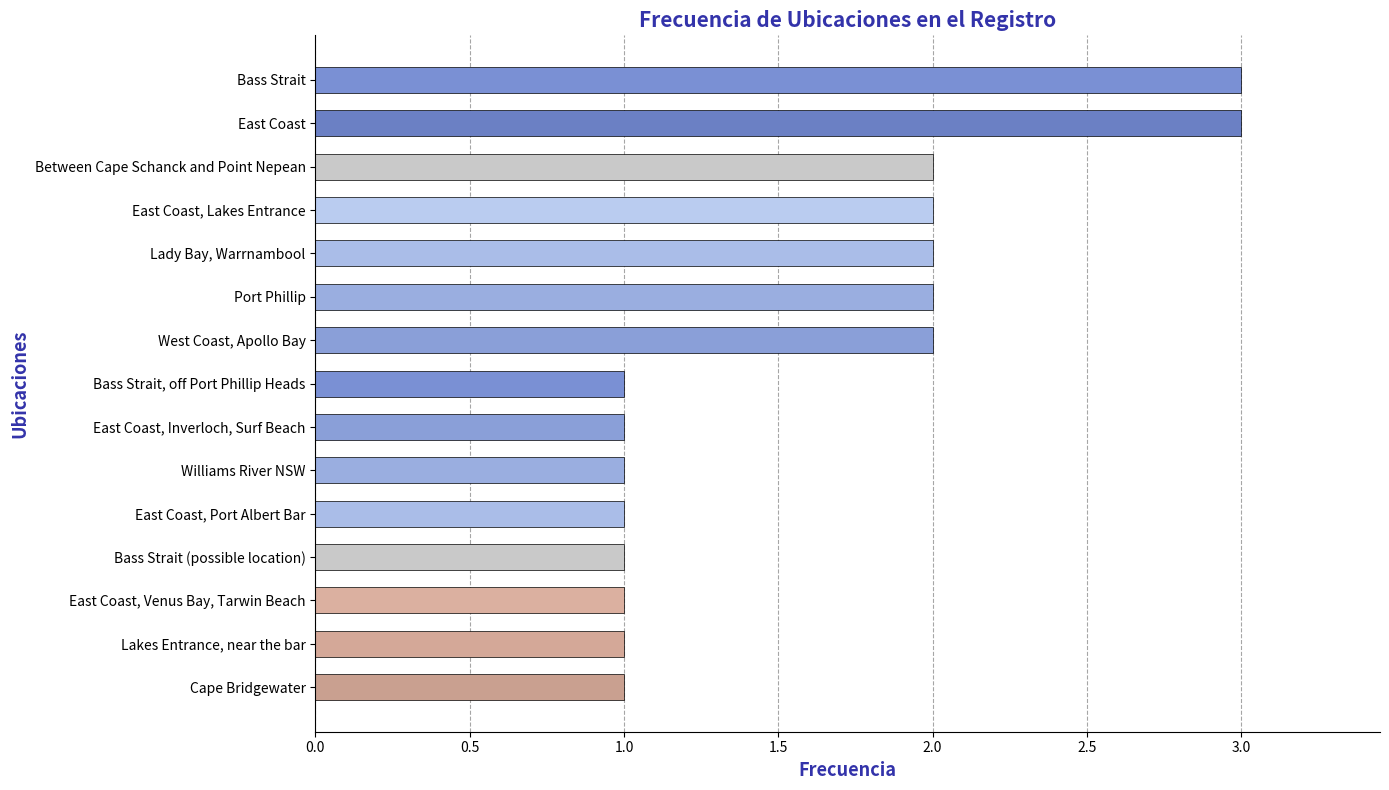

How many data points does each series have?

15